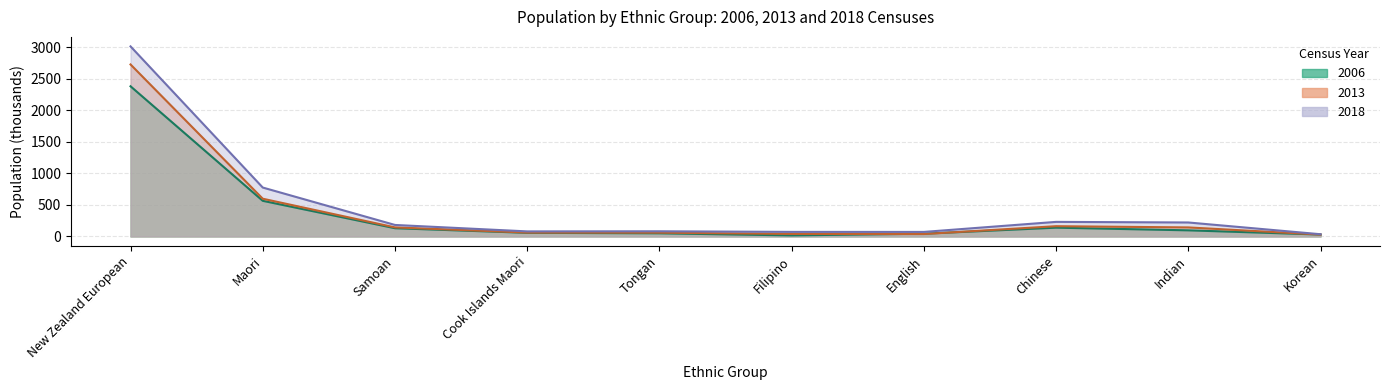

Rank the series at English from lowest to highest value.

2013, 2006, 2018